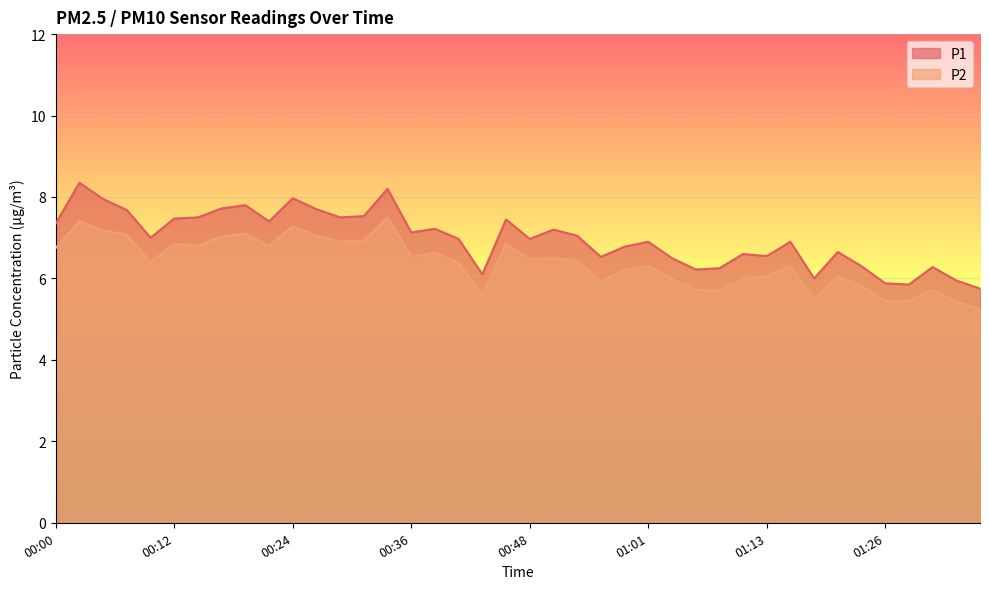

At which label does P2 first exceed 6?

00:00